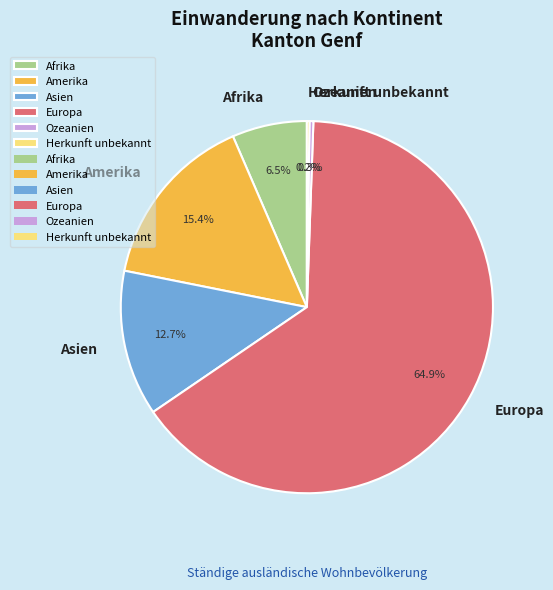

What percentage is the Asien slice, to the nearest percent?

13%